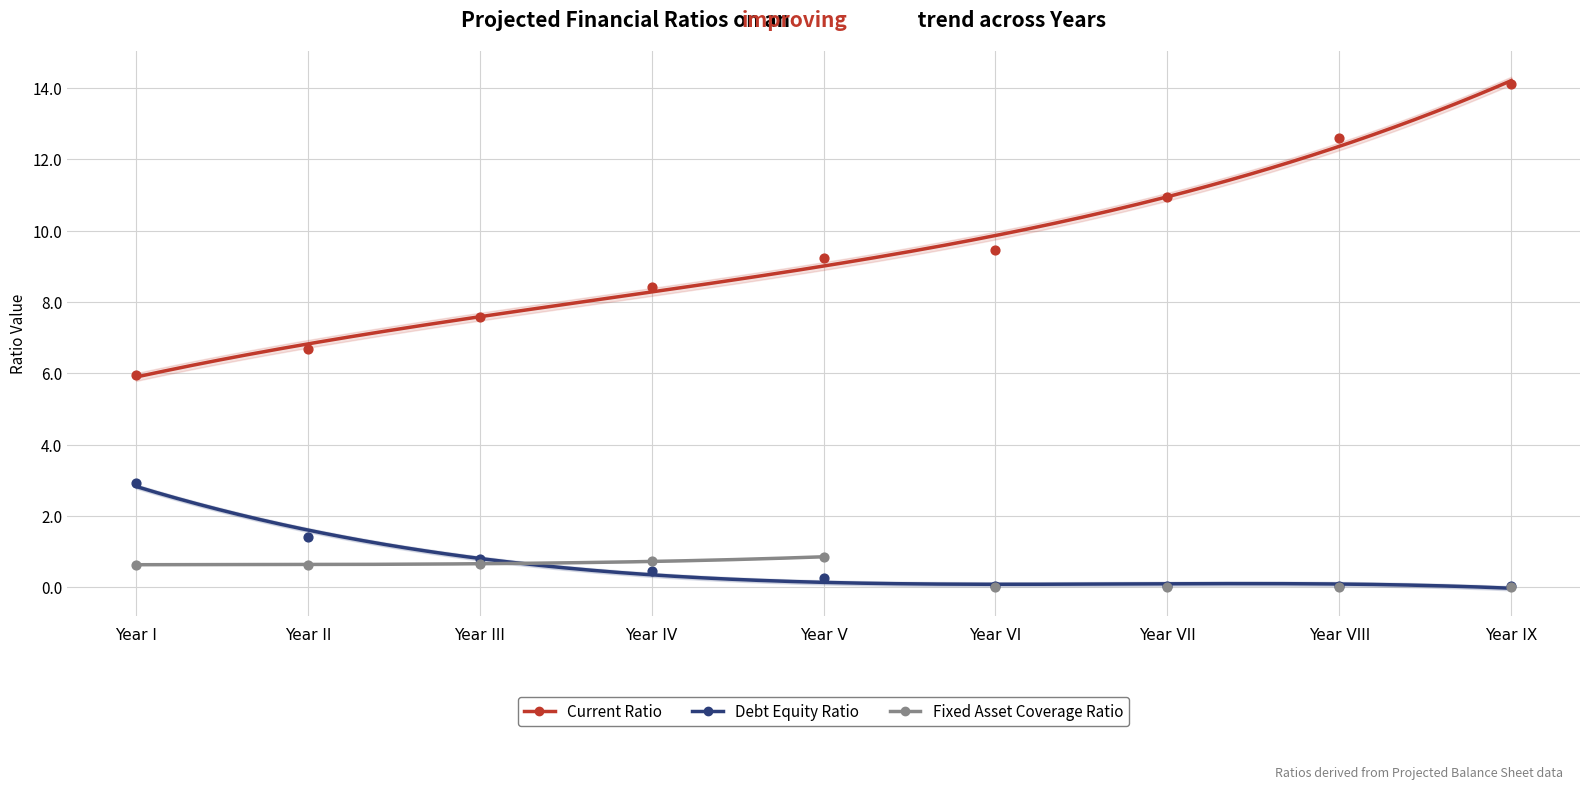

Which series has the largest Y range (max minus min)?

Current Ratio